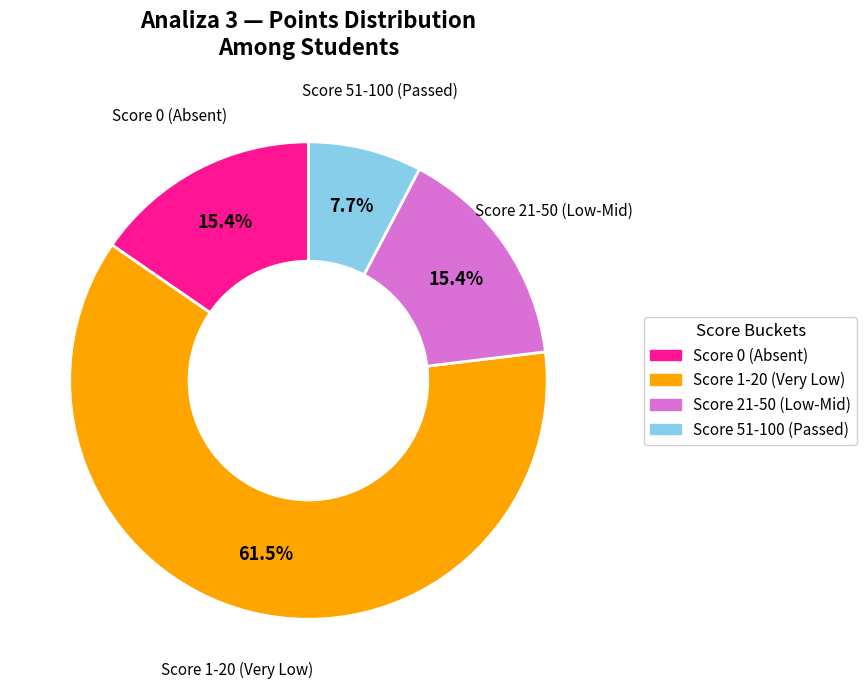

Is there a majority slice in this chart?

Yes